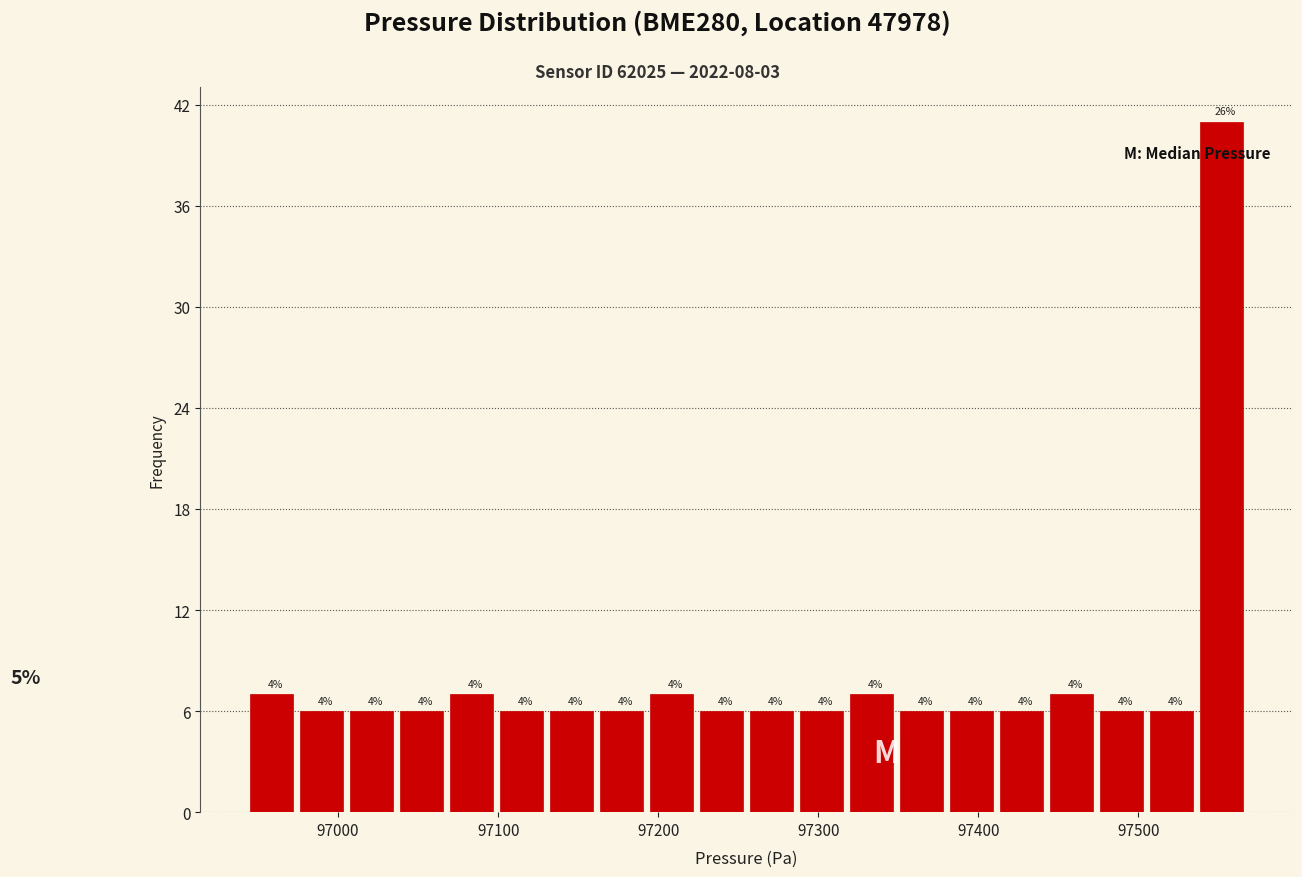

Around what value on the x-axis is the tallest bar? Give the approximate position of its centre, as read against the axis.

97550